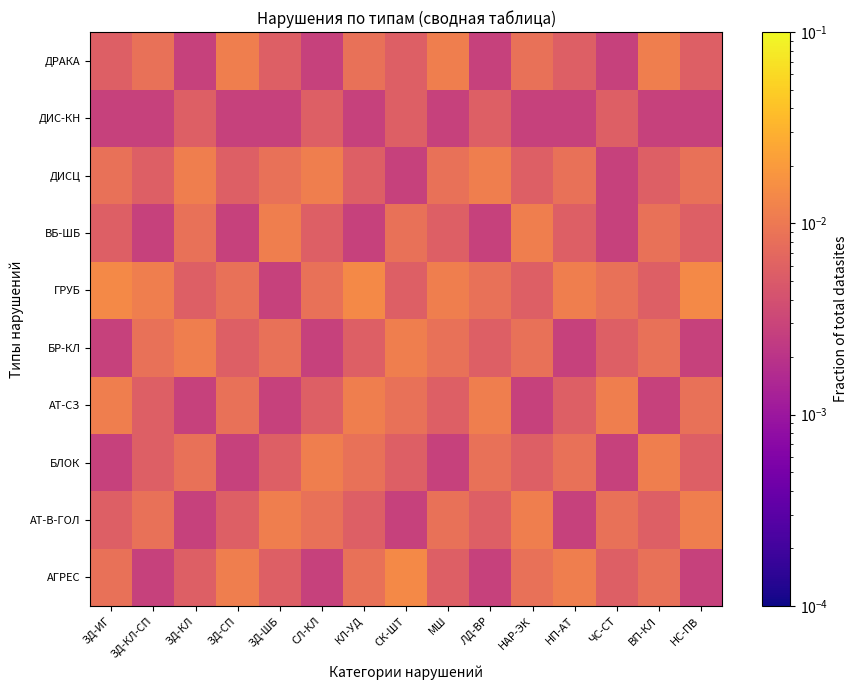

How many series are shown in this chart?

10